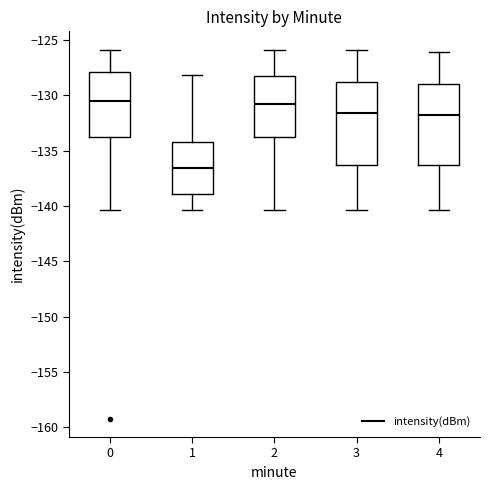

Which box has the lowest median line?

1